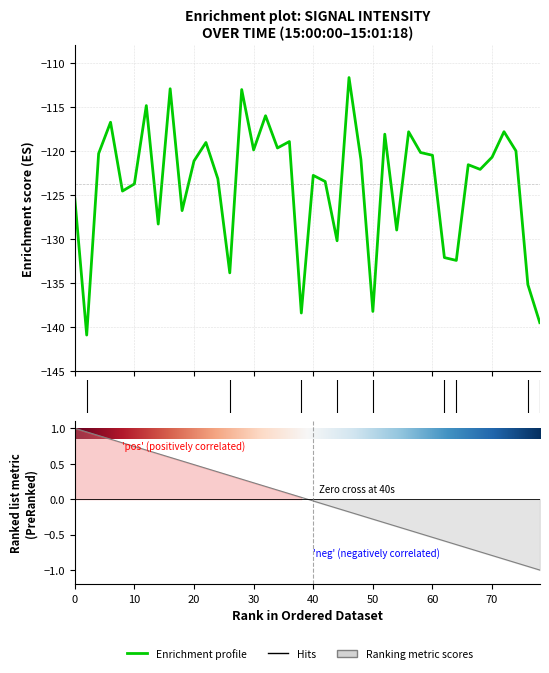

What is the difference between the second highest and second lowest values?

26.5